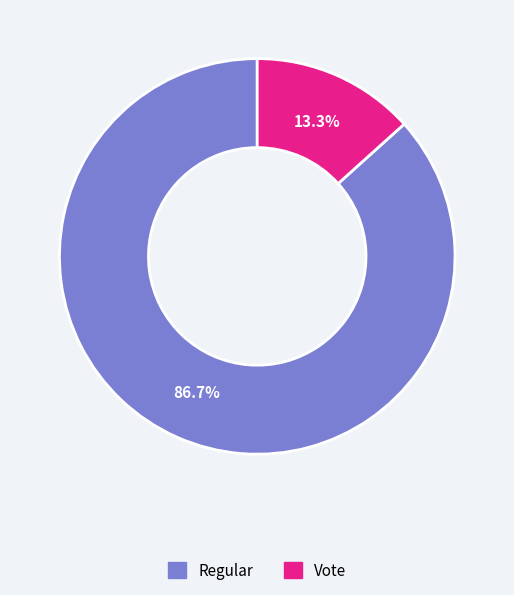

To the nearest percent, what is the combined percentage of Vote and Regular?

100%